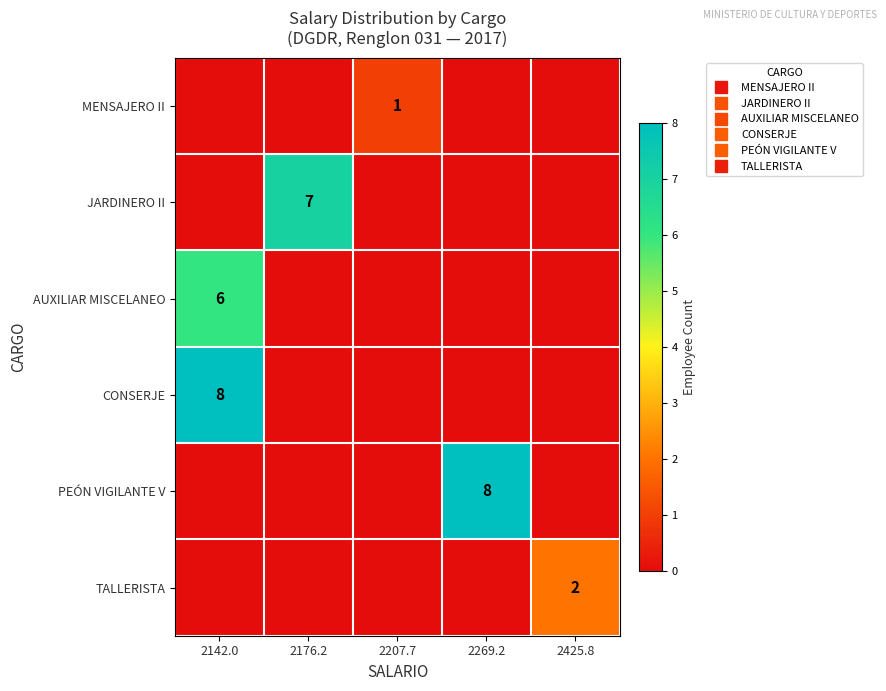

What is the sum of all JARDINERO II values?

7